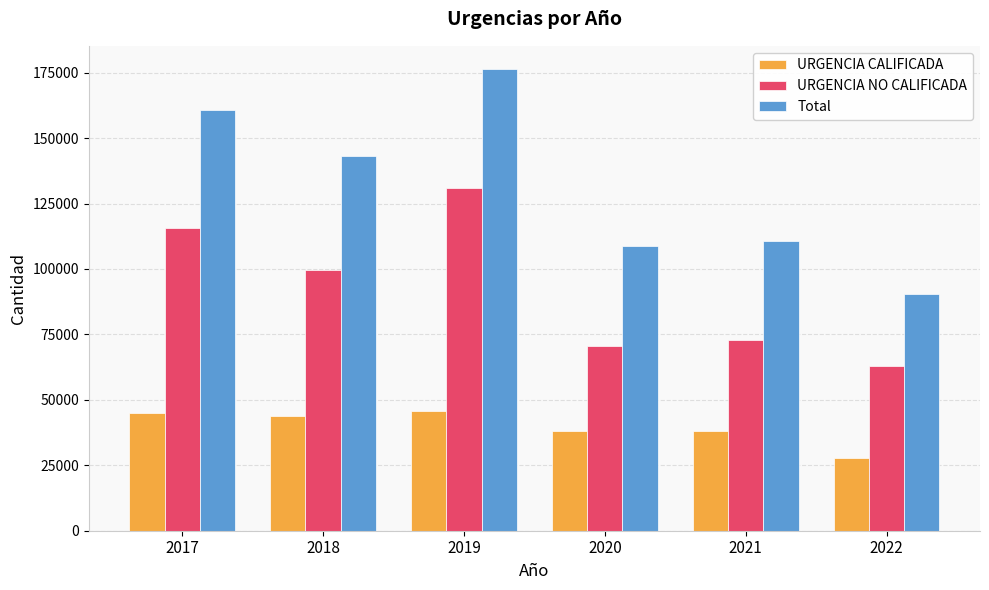

The URGENCIA CALIFICADA series shows 27781 at 2022. True or false?

True